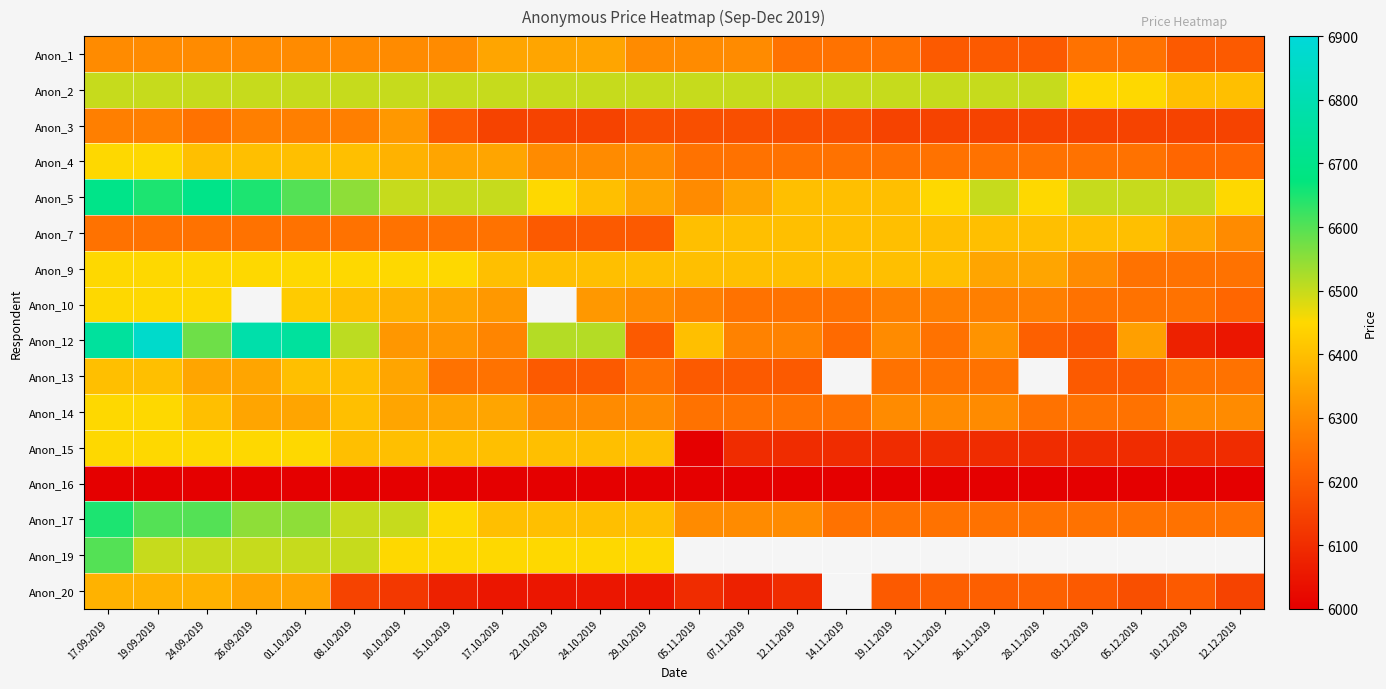

At which label does Anon_1 reach its minimum?

21.11.2019